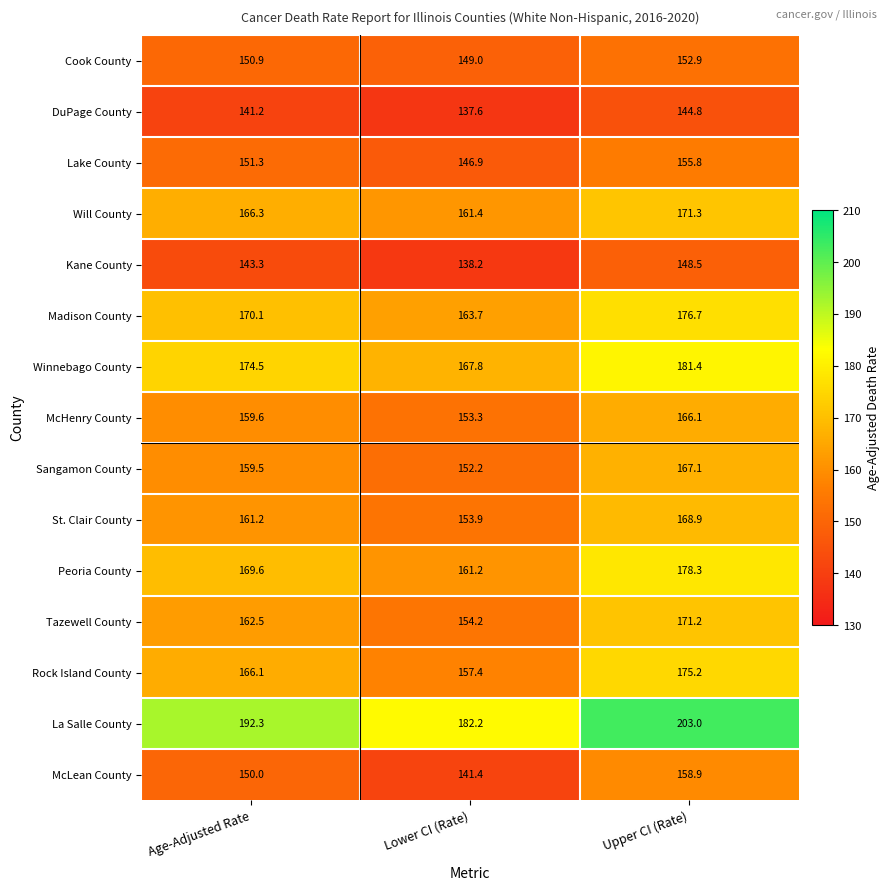

Where does the Cook County series first go above 150?

Age-Adjusted Rate